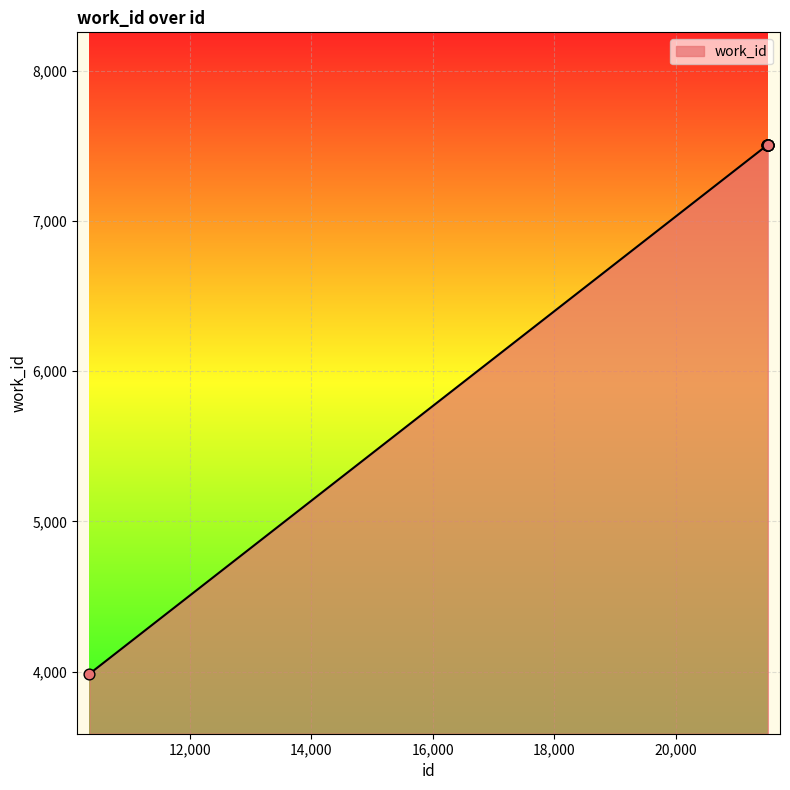

What is the greatest value displayed?

7507